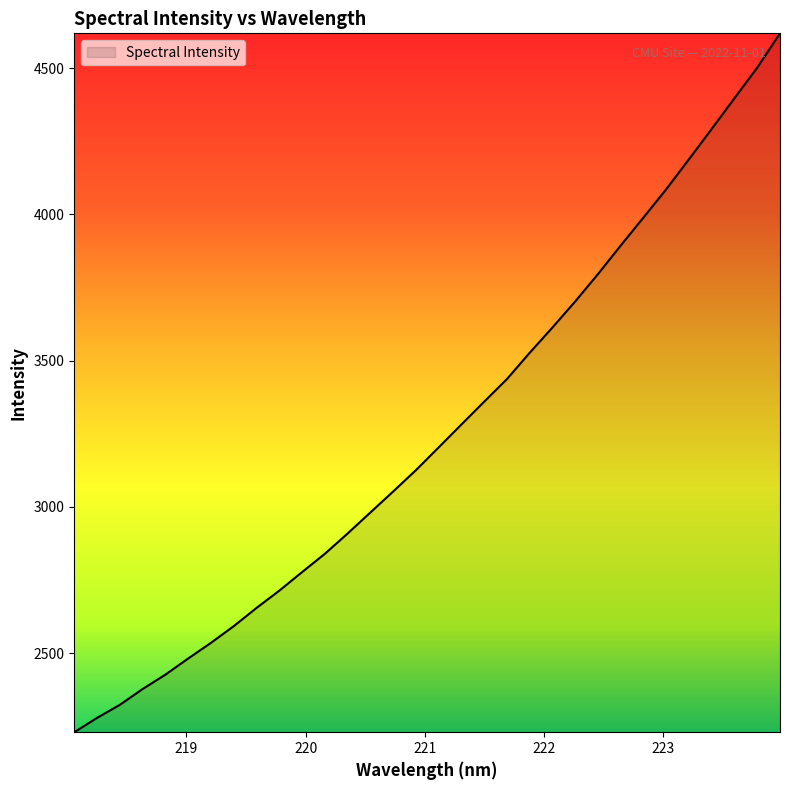

True or false: there are more than 2 points higher than both neighbors.

False